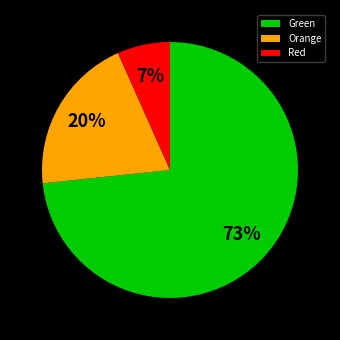

To the nearest percent, what is the average slice percentage?

33%